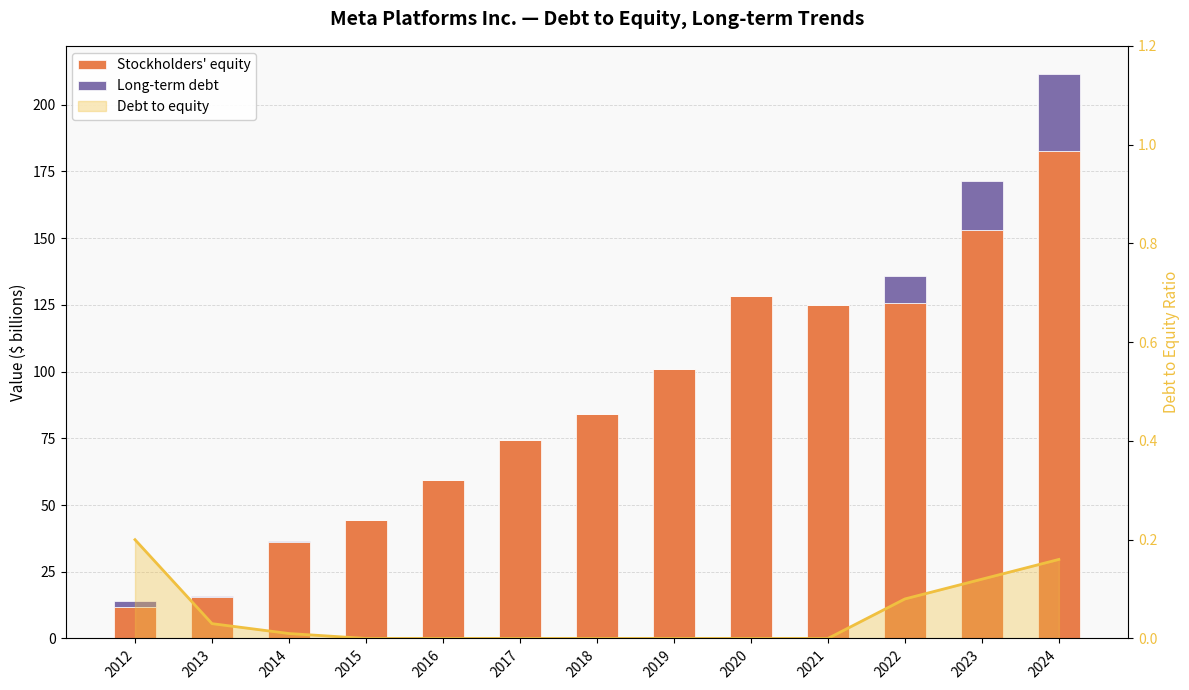

Reading right to left, list all the values displayed in this chart.

Stockholders' equity: 182.6	153.2	125.7	124.9	128.3	101.1	84.1	74.3	59.2	44.2	36.1	15.5	11.8
Long-term debt: 28.8	18.4	9.9	0.0	0.0	0.0	0.0	0.0	0.0	0.1	0.2	0.5	2.4